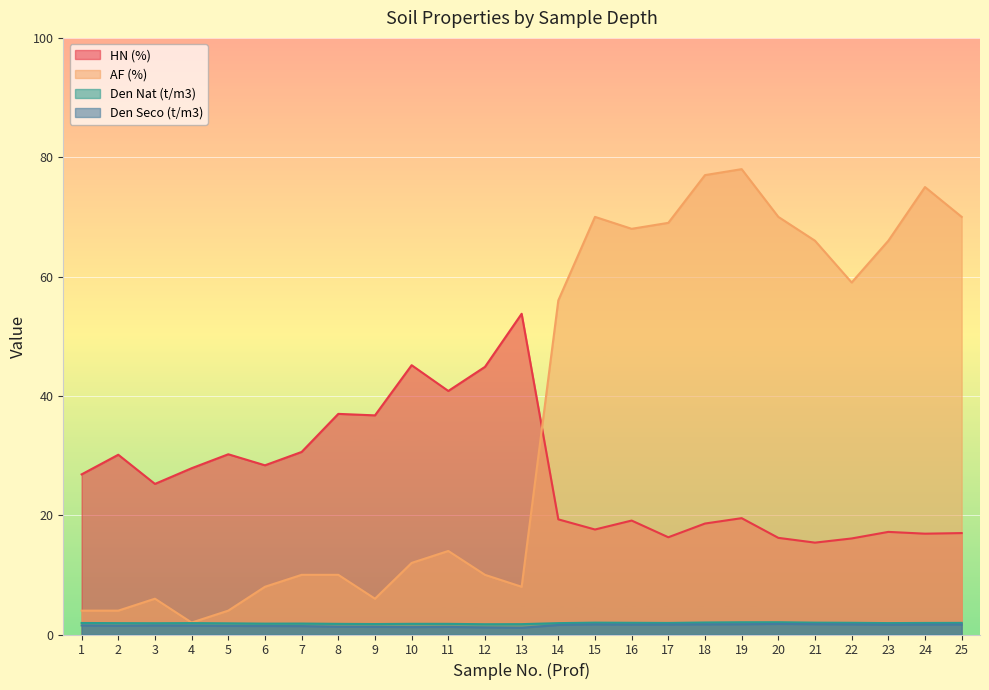

Where is AF (%) nearest to the value 40?

14